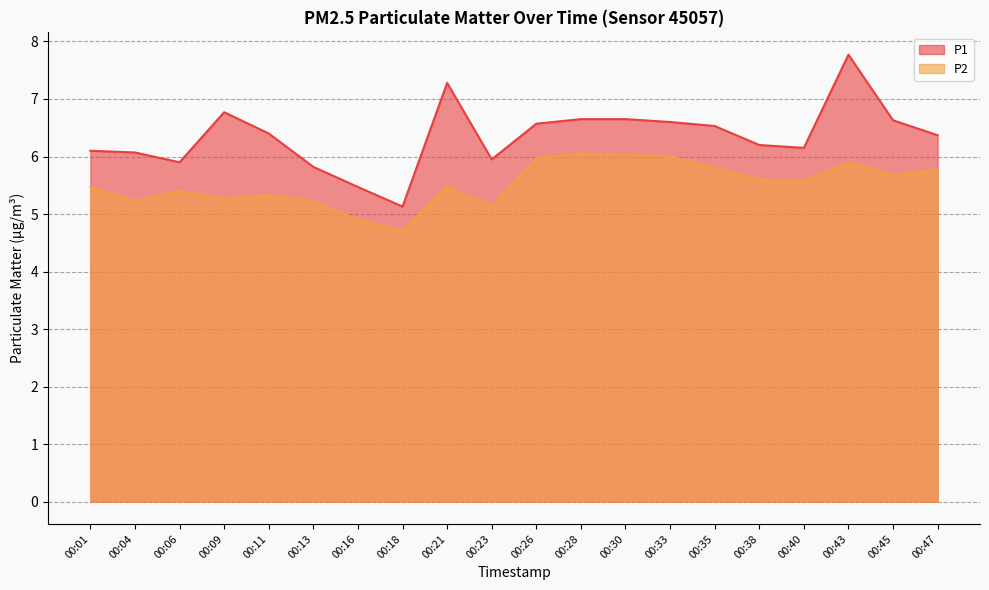

What is the difference between the highest and lowest values at 00:11?

1.1